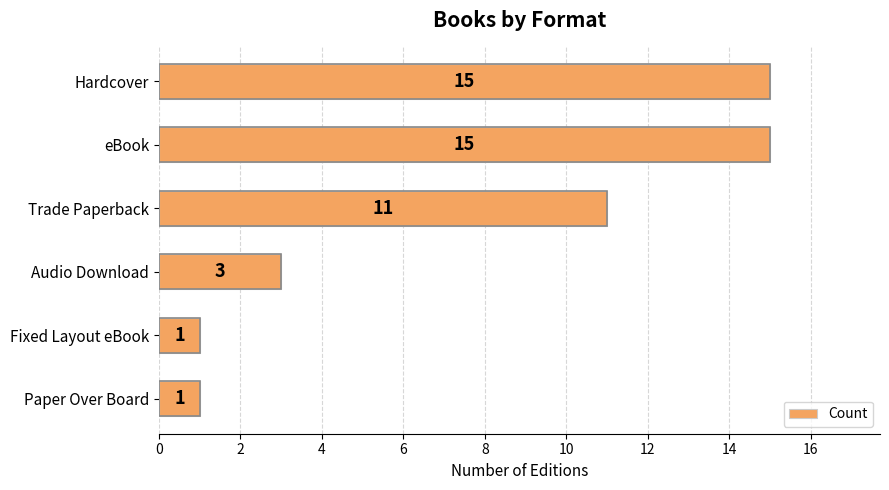

What is the change in value from eBook to Audio Download?

-12